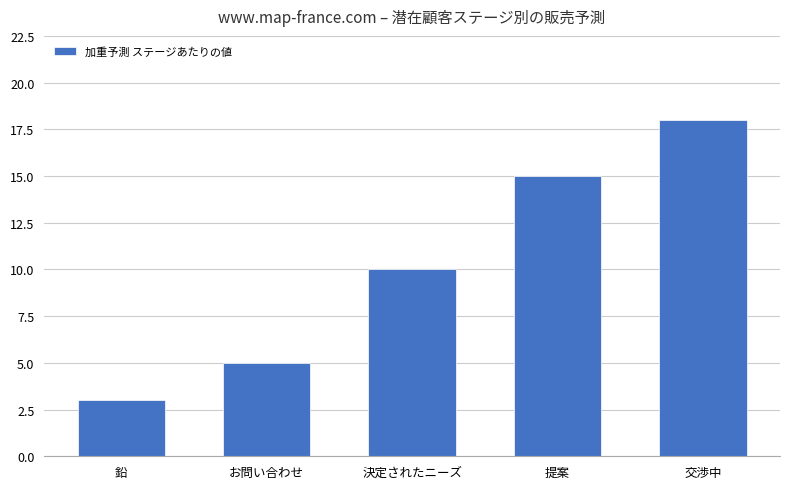

What position from the right is 交渉中?

1